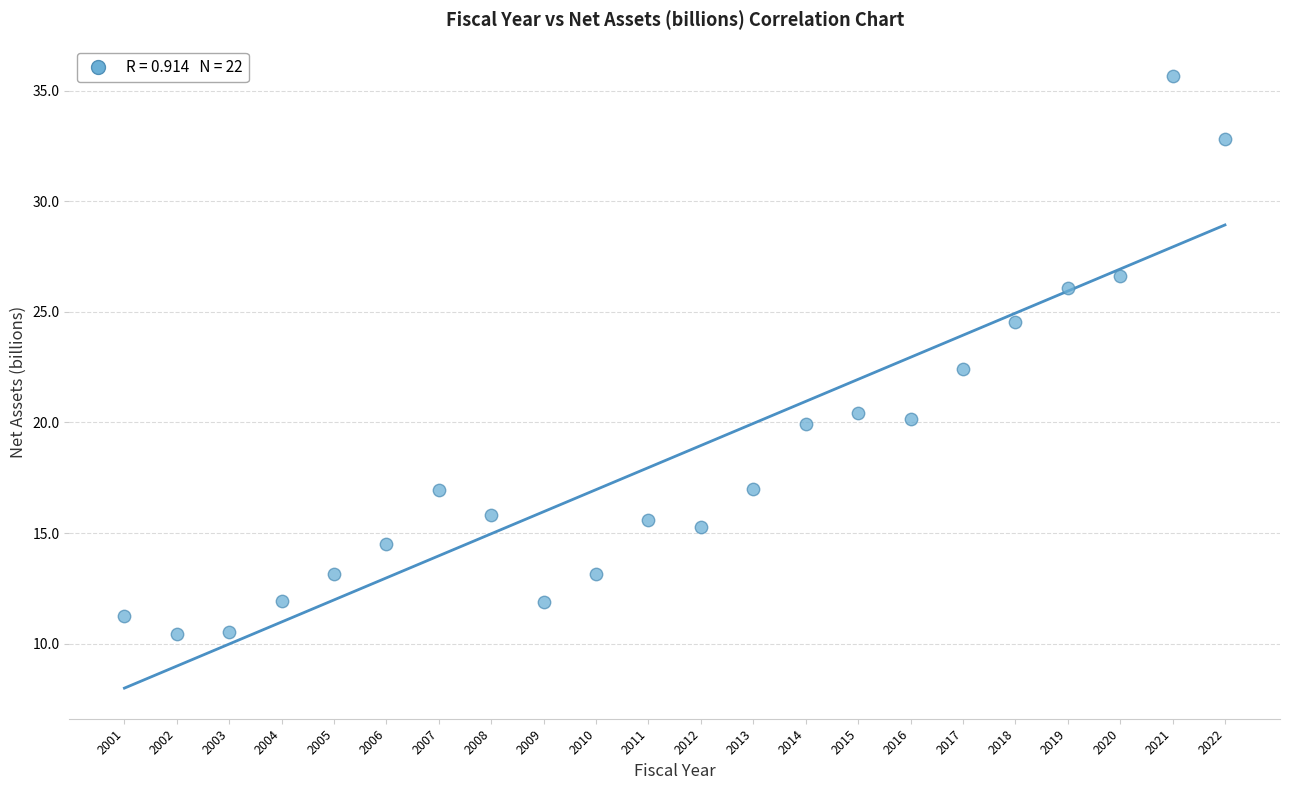

What Y value in the scatter plot is closest to 23?

22.4